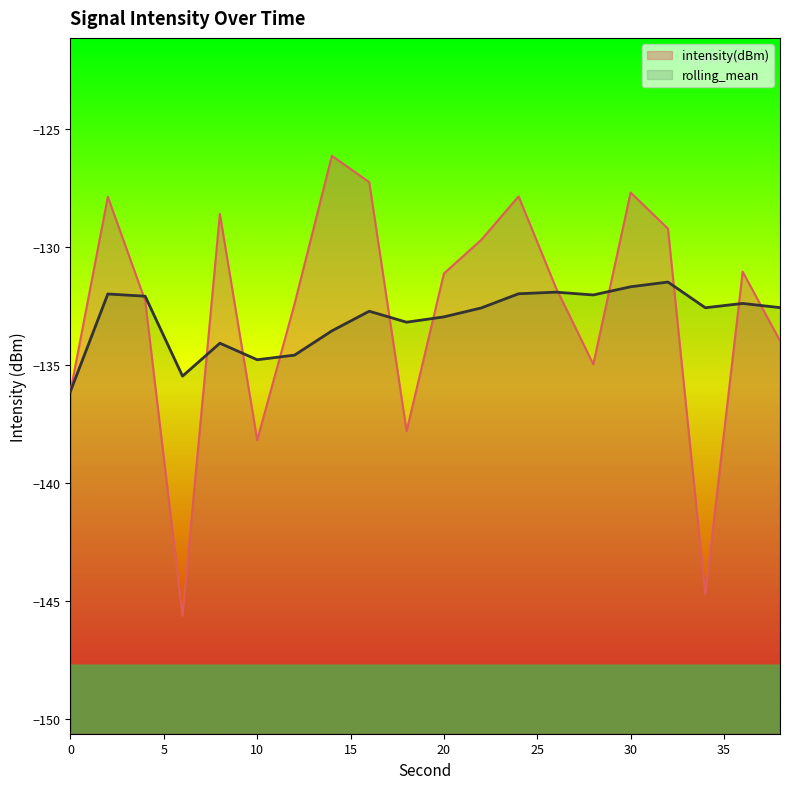

How many values in the intensity(dBm) series are below -131?

12